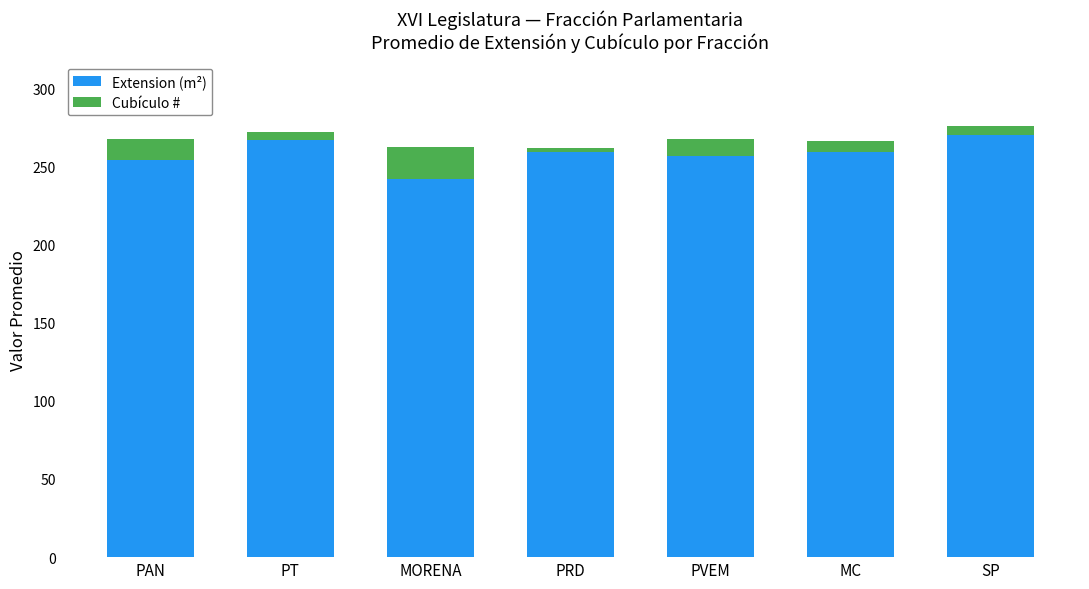

Reading right to left, list the values for the Extension (m²) series.

SP=270.3	MC=259.0	PVEM=256.8	PRD=259.0	MORENA=241.8	PT=266.7	PAN=253.9